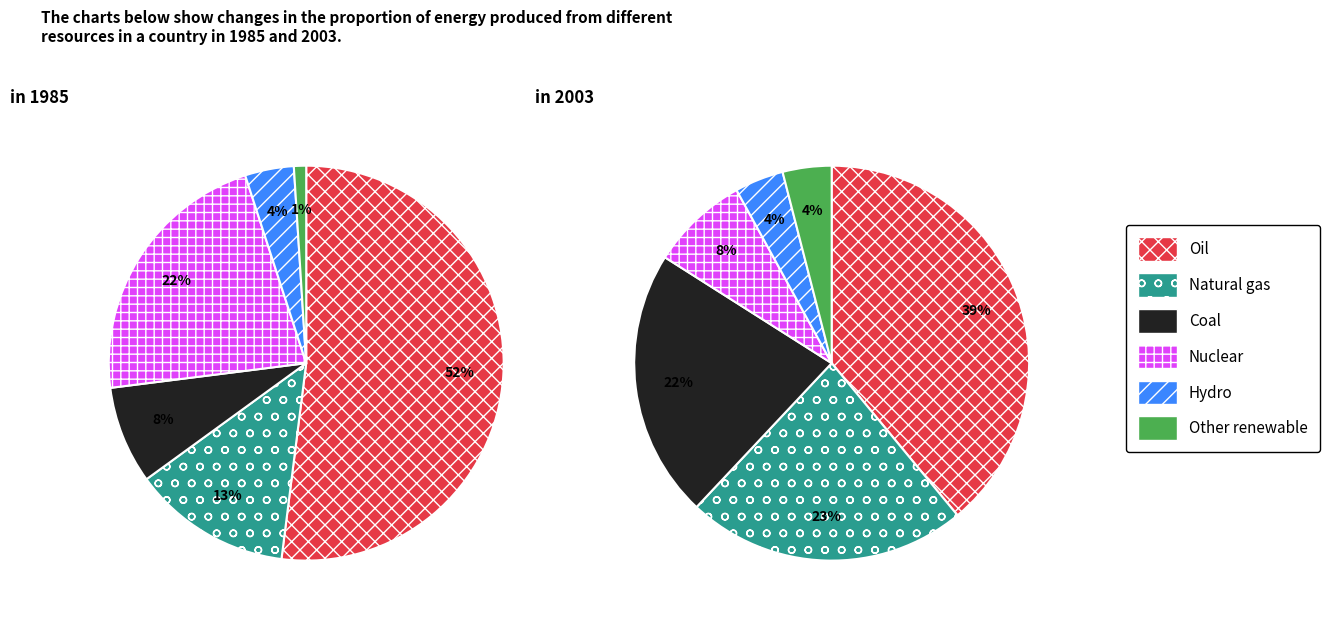

Rank the series at 0 from highest to lowest value.

Oil, Nuclear, Natural gas, Coal, Hydro, Other renewable